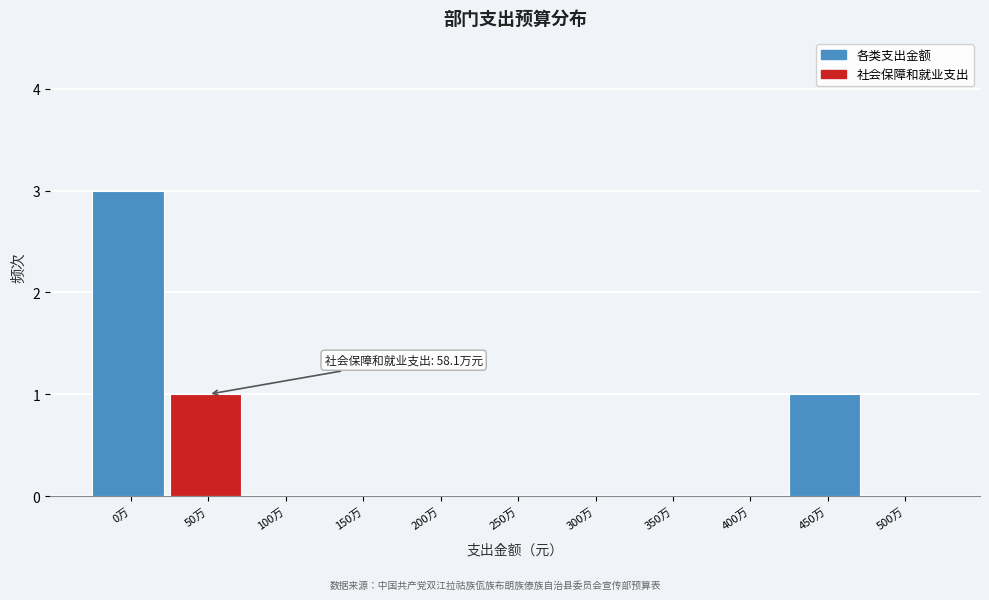

Reading right to left, transcribe all the data shown in this chart.

500万=0	450万=1	400万=0	350万=0	300万=0	250万=0	200万=0	150万=0	100万=0	50万=1	0万=3